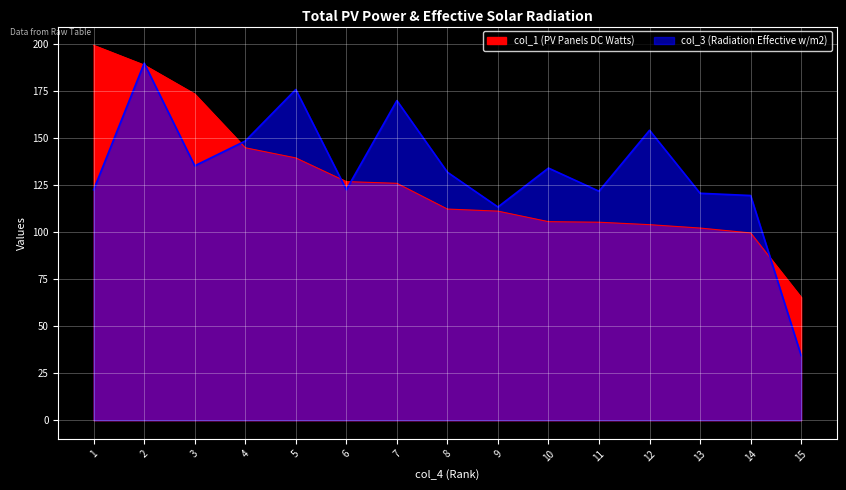

Rank the categories by col_1 value from lowest to highest.

15, 14, 13, 12, 11, 10, 9, 8, 7, 6, 5, 4, 3, 2, 1